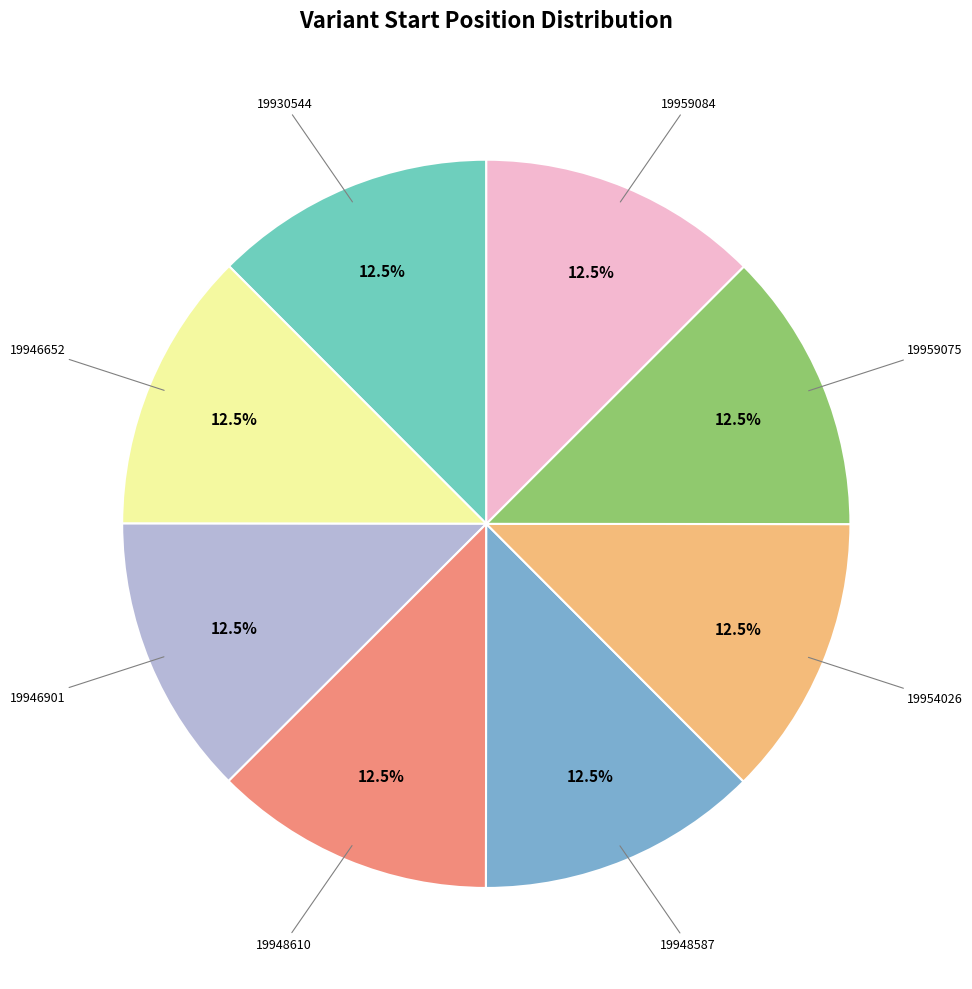

Is there a majority slice in this chart?

No